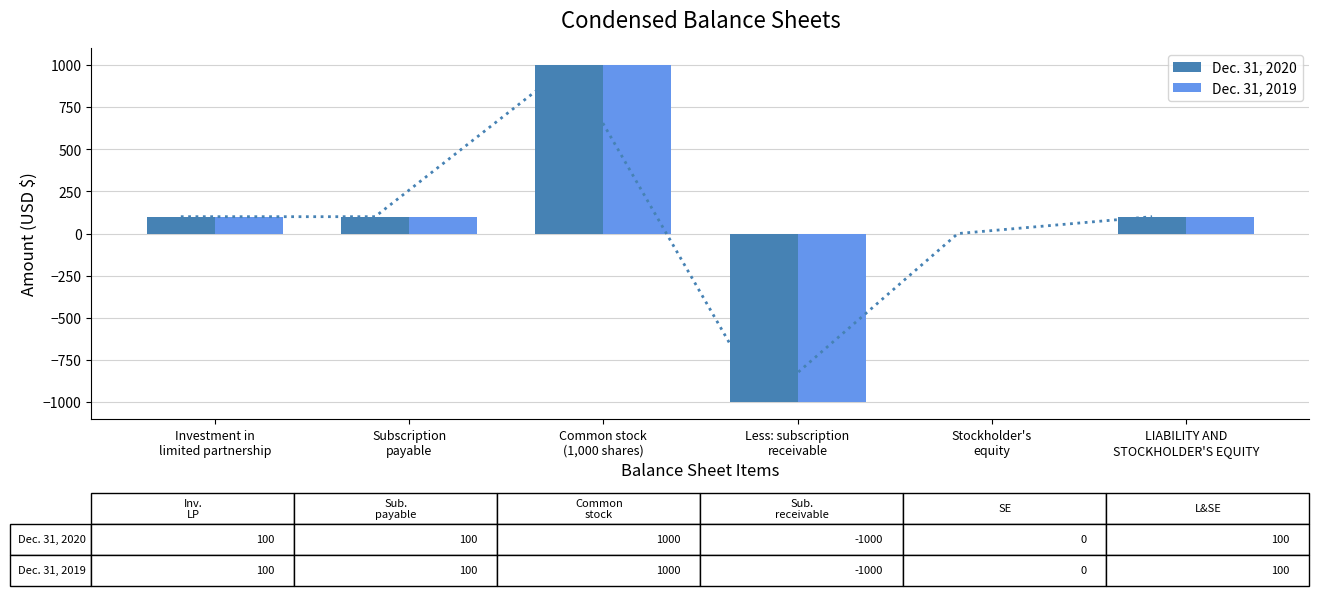

How many bars are there in total?

12